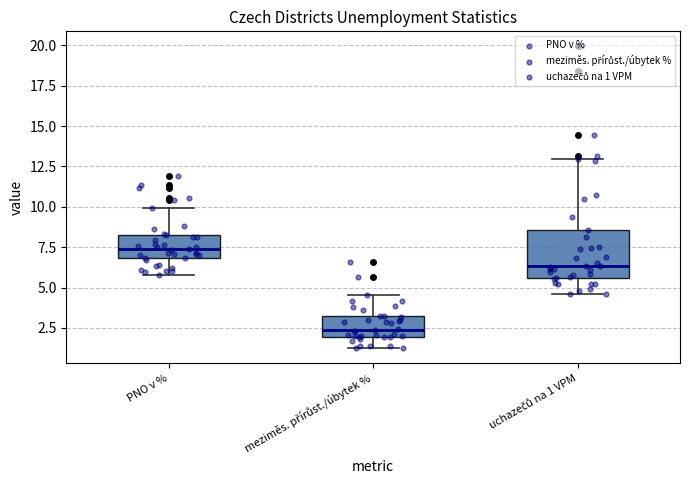

Where is the upper edge of the box for PNO v % on the y-axis? The values are not printed on the chart, so give them approximately, as read against the axis.

8.0